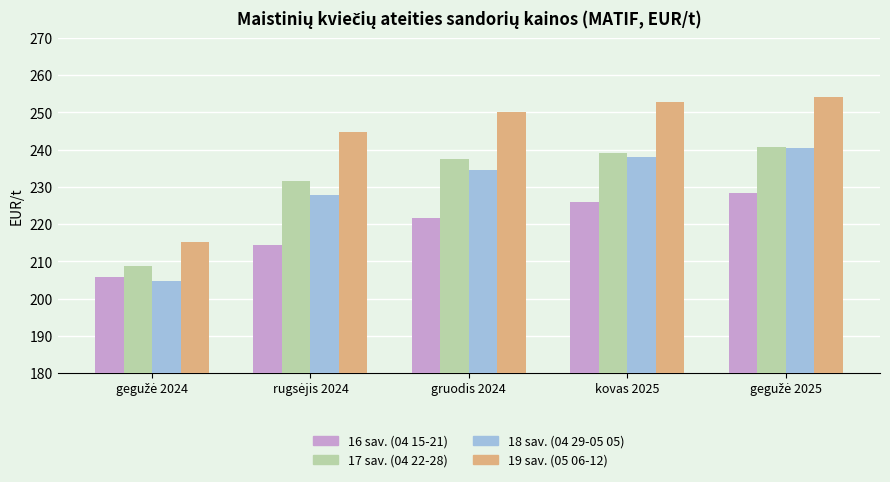

What is the average value of the 18 sav. (04 29-05 05) series?

229.1